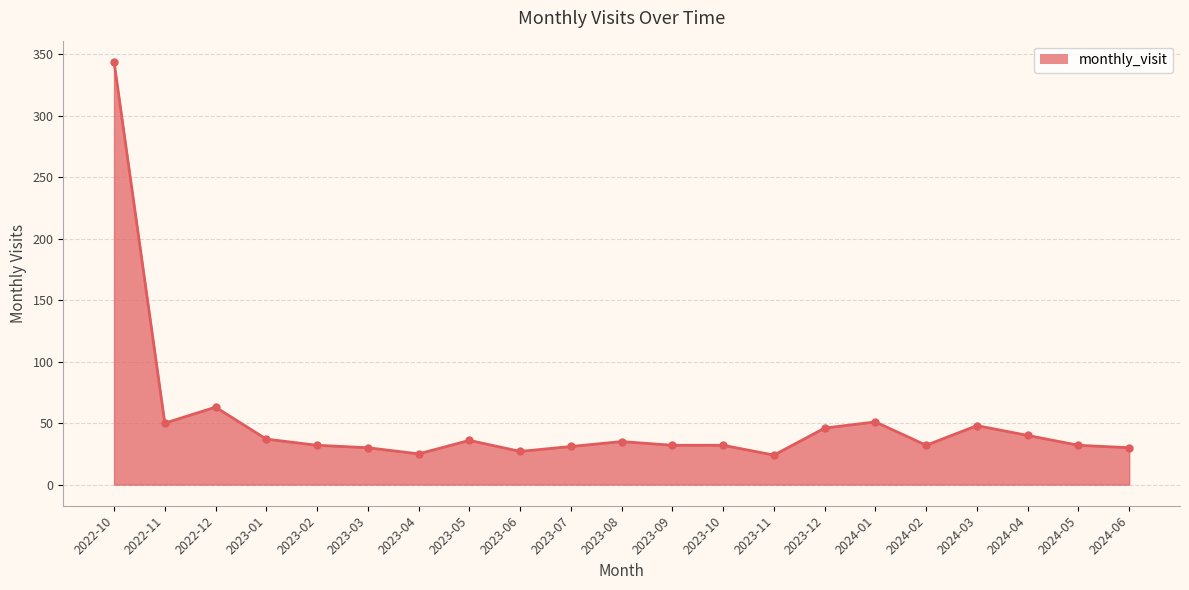

What is the difference between the maximum and minimum values?

320